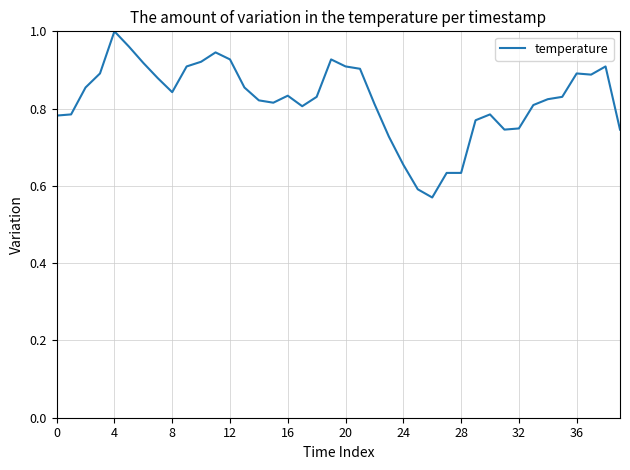

What is the difference between the maximum and minimum values?

0.4